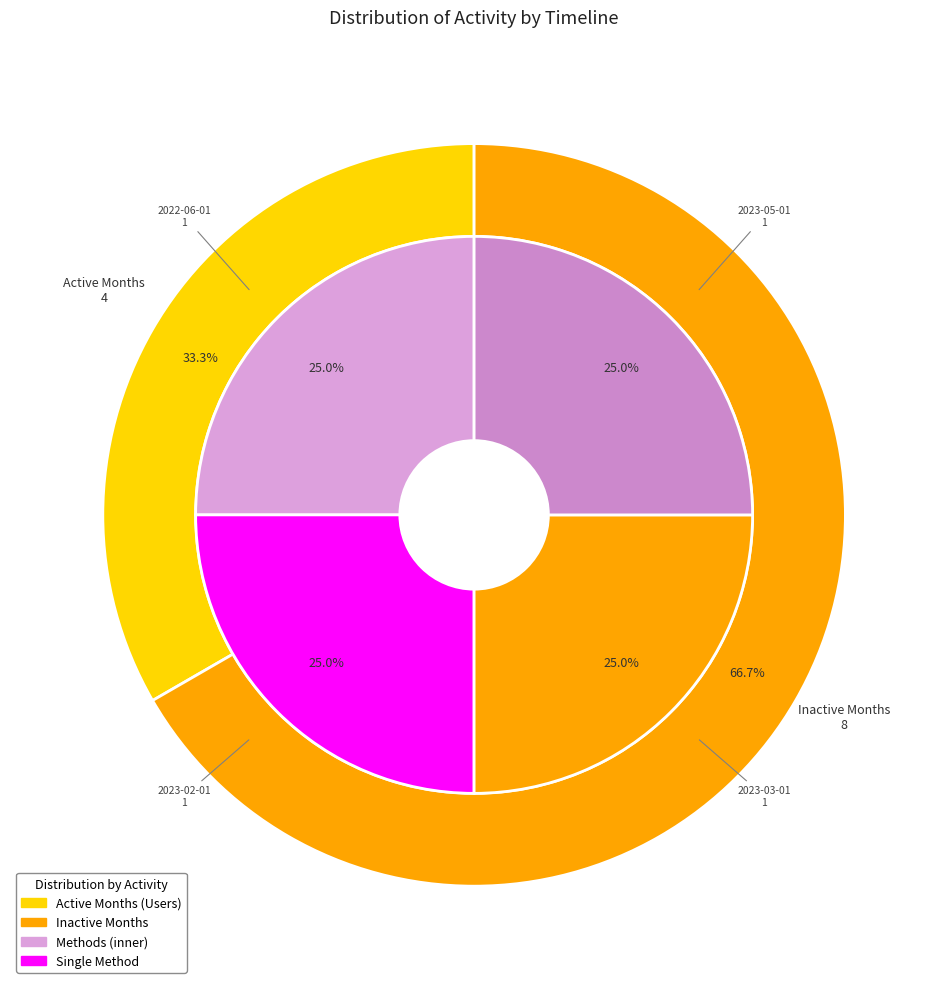

What is the smallest slice in the pie chart?

methods